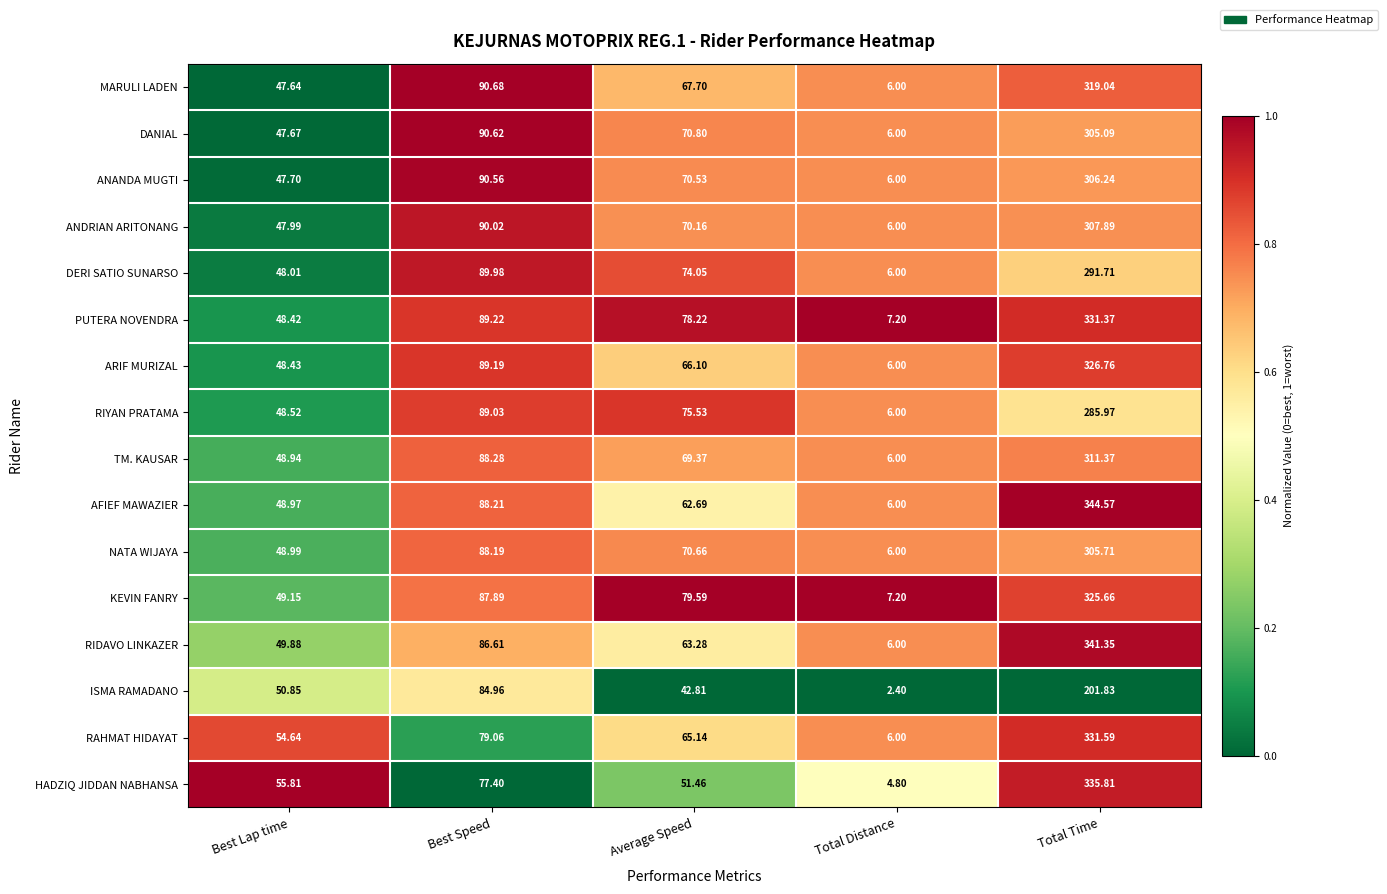

Rank the series by their maximum value, from highest to lowest.

AFIEF MAWAZIER, RIDAVO LINKAZER, HADZIQ JIDDAN NABHANSA, RAHMAT HIDAYAT, PUTERA NOVENDRA, ARIF MURIZAL, KEVIN FANRY, MARULI LADEN, TM. KAUSAR, ANDRIAN ARITONANG, ANANDA MUGTI, NATA WIJAYA, DANIAL, DERI SATIO SUNARSO, RIYAN PRATAMA, ISMA RAMADANO